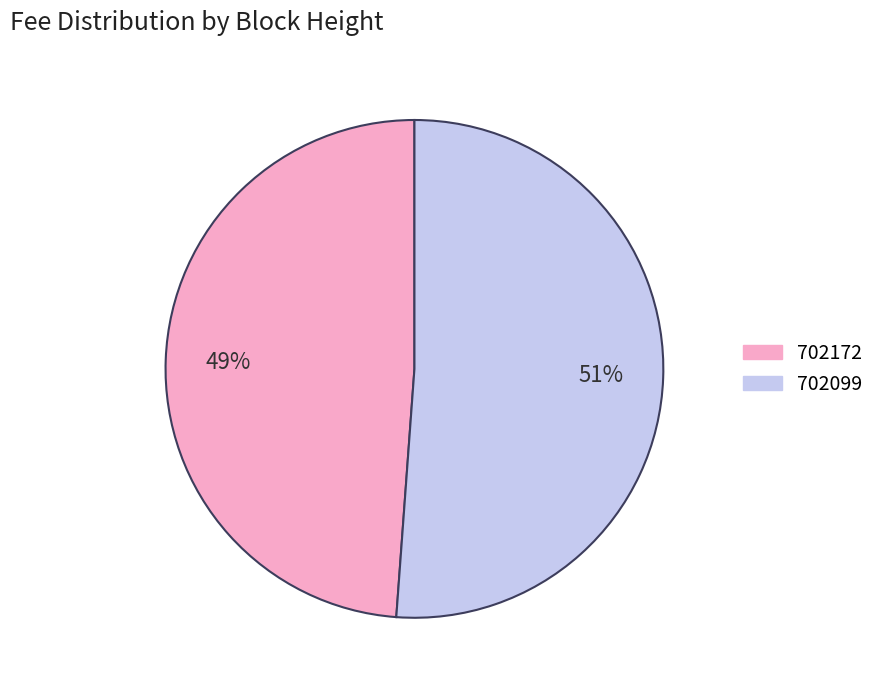

What is the smallest slice in the pie chart?

702172